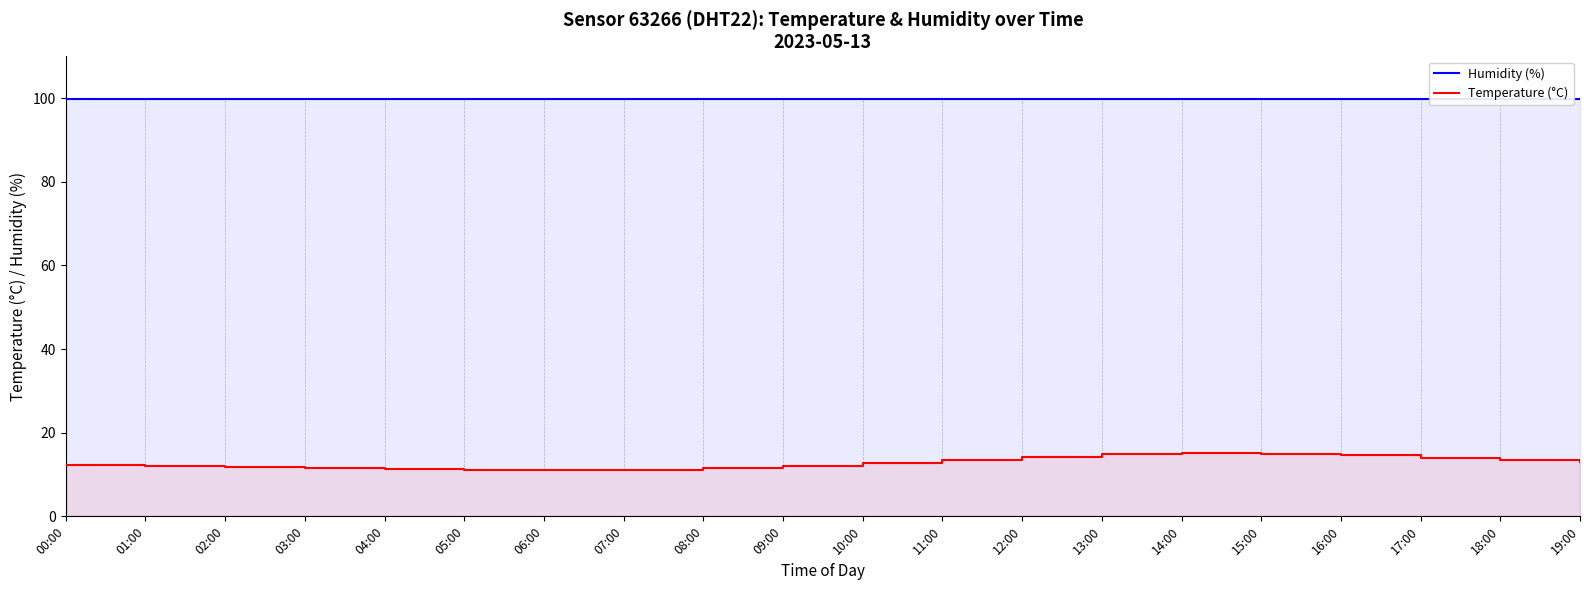

Reading left to right, extract all data points from this chart.

Humidity (%): 99.9	99.9	99.9	99.9	99.9	99.9	99.9	99.9	99.9	99.9	99.9	99.9	99.9	99.9	99.9	99.9	99.9	99.9	99.9	99.9
Temperature (°C): 12.3	12.0	11.7	11.5	11.3	11.2	11.1	11.2	11.5	12.0	12.8	13.5	14.2	14.8	15.1	15.0	14.6	14.0	13.4	12.9